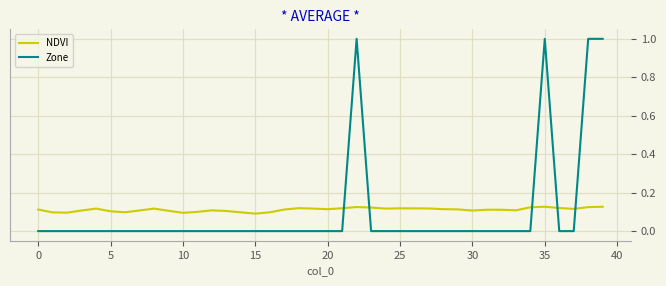

How many NDVI values are between 0 and 1?

40